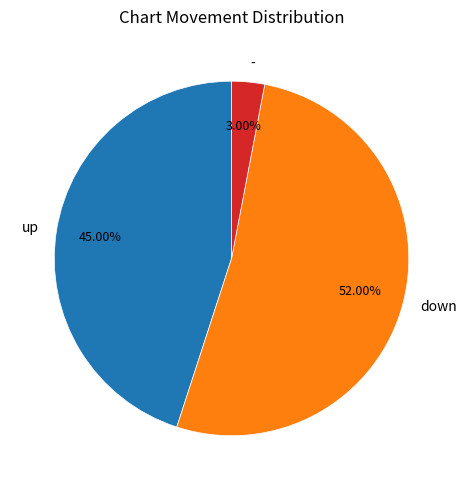

Is it true that - is 14% of the pie?

False